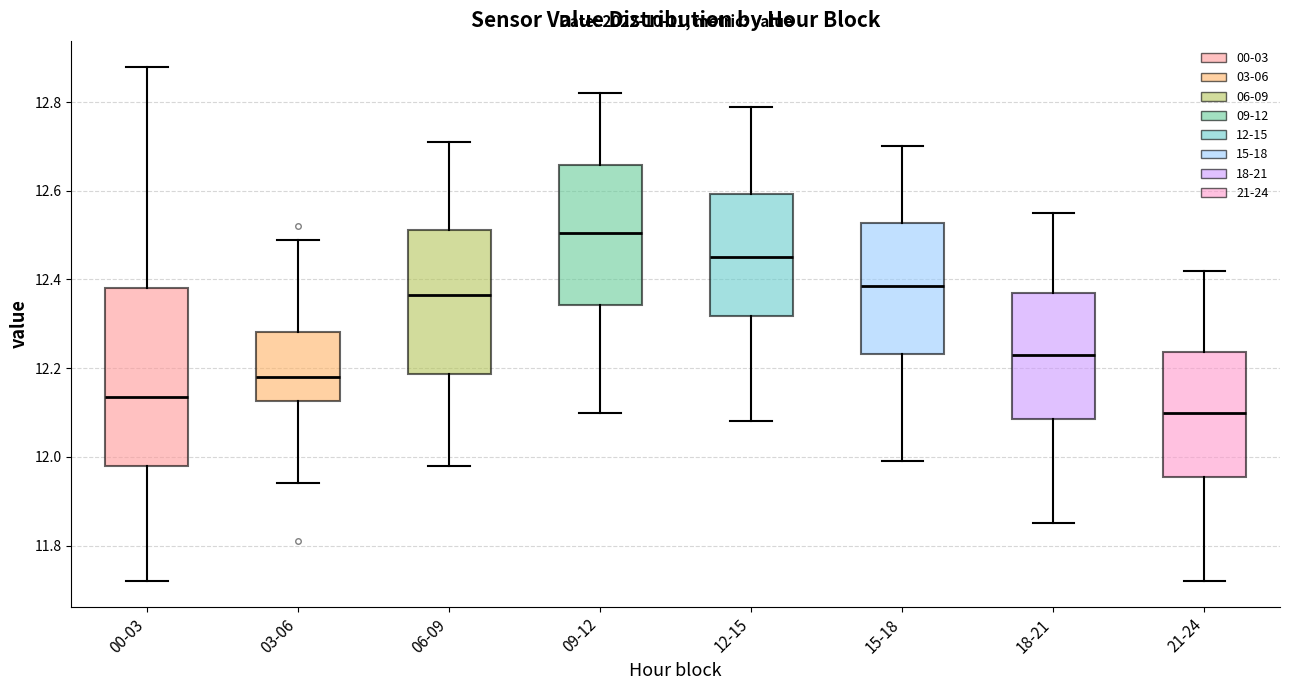

Which box's median line is the highest?

09-12